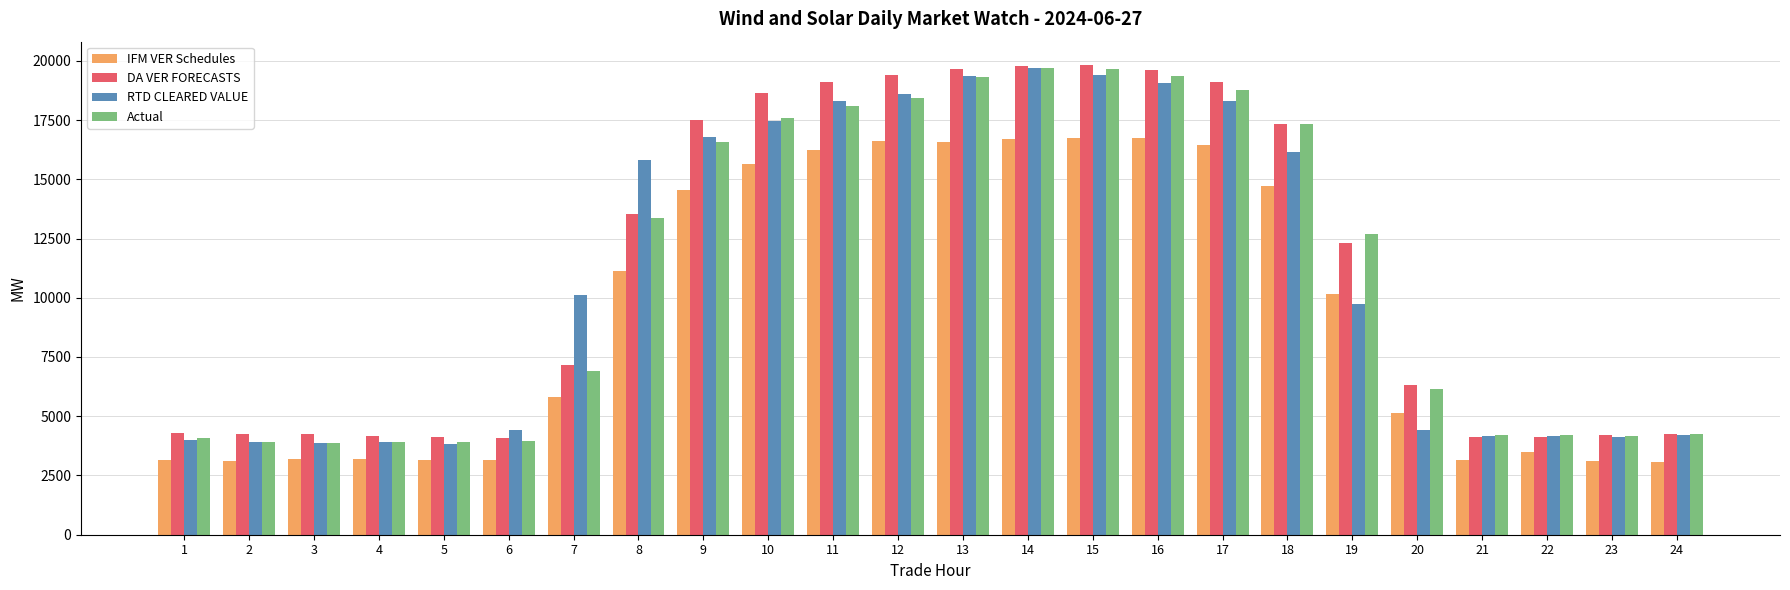

True or false: DA VER FORECASTS has a value of 4181.3 at 4.

True